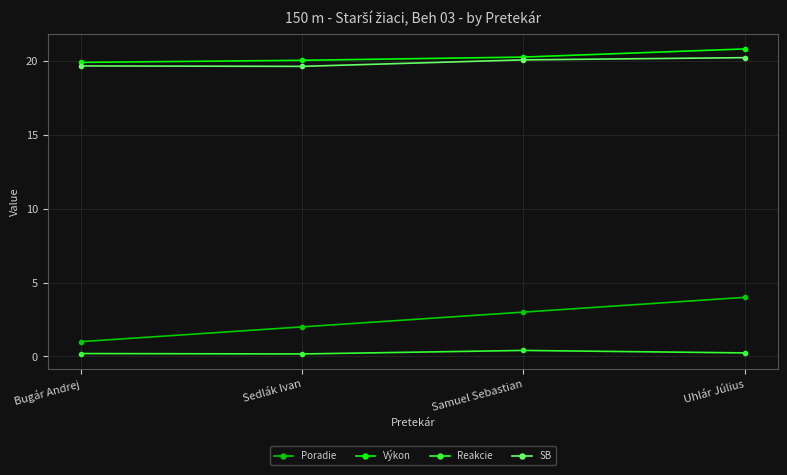

At which category is the sum across all series the highest?

Uhlár Július